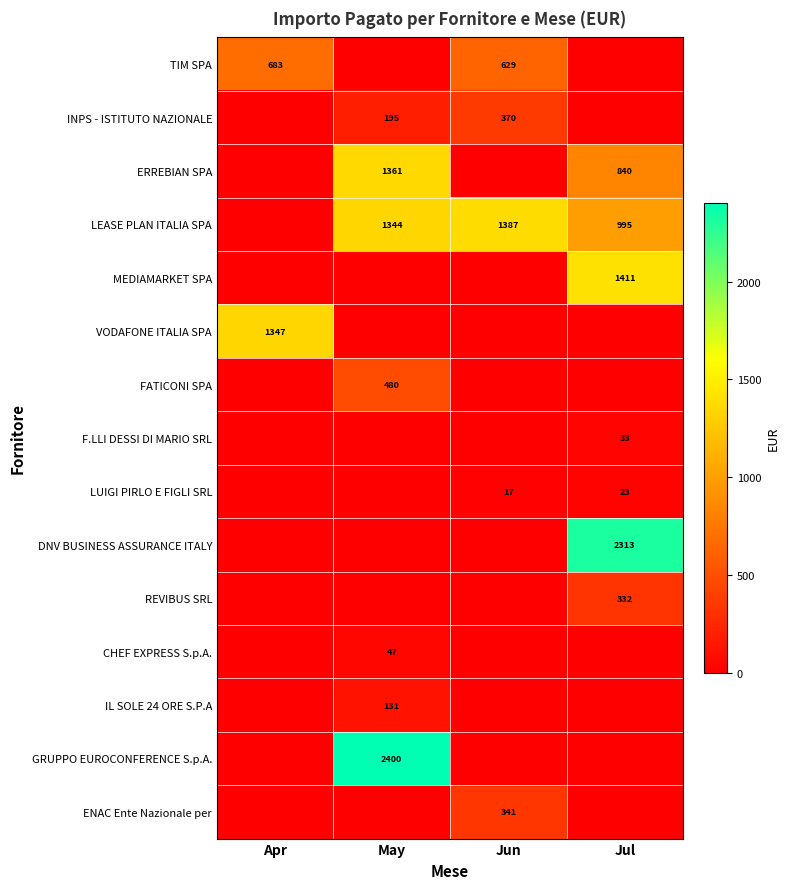

The value of MEDIAMARKET SPA at Apr is 0.0. True or false?

True